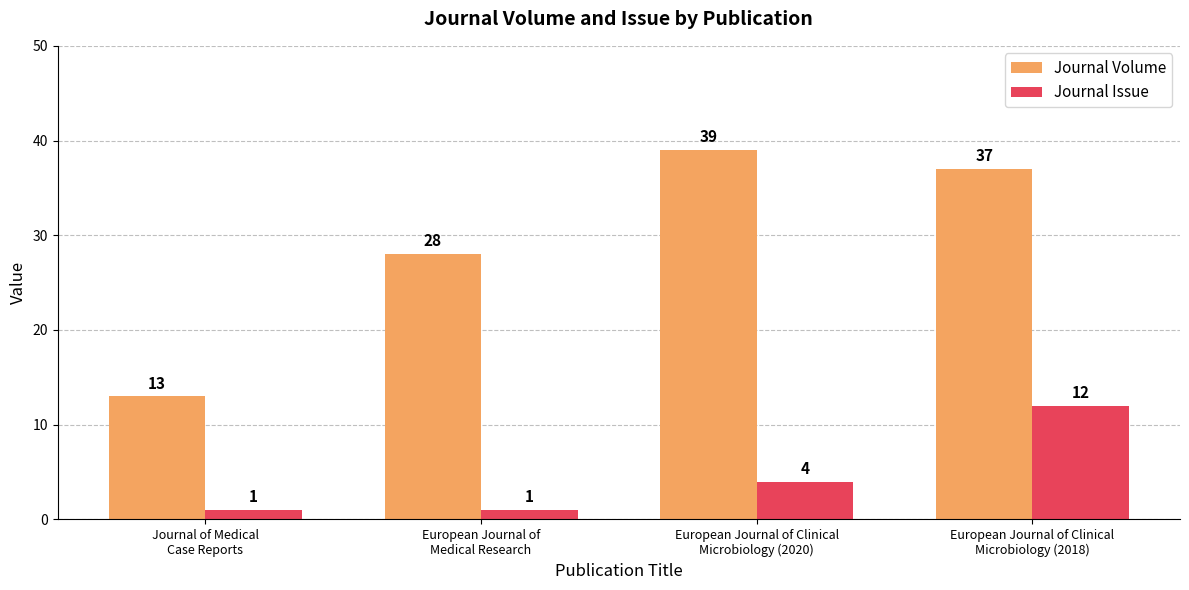

What position from the right is European Journal of
Medical Research?

3